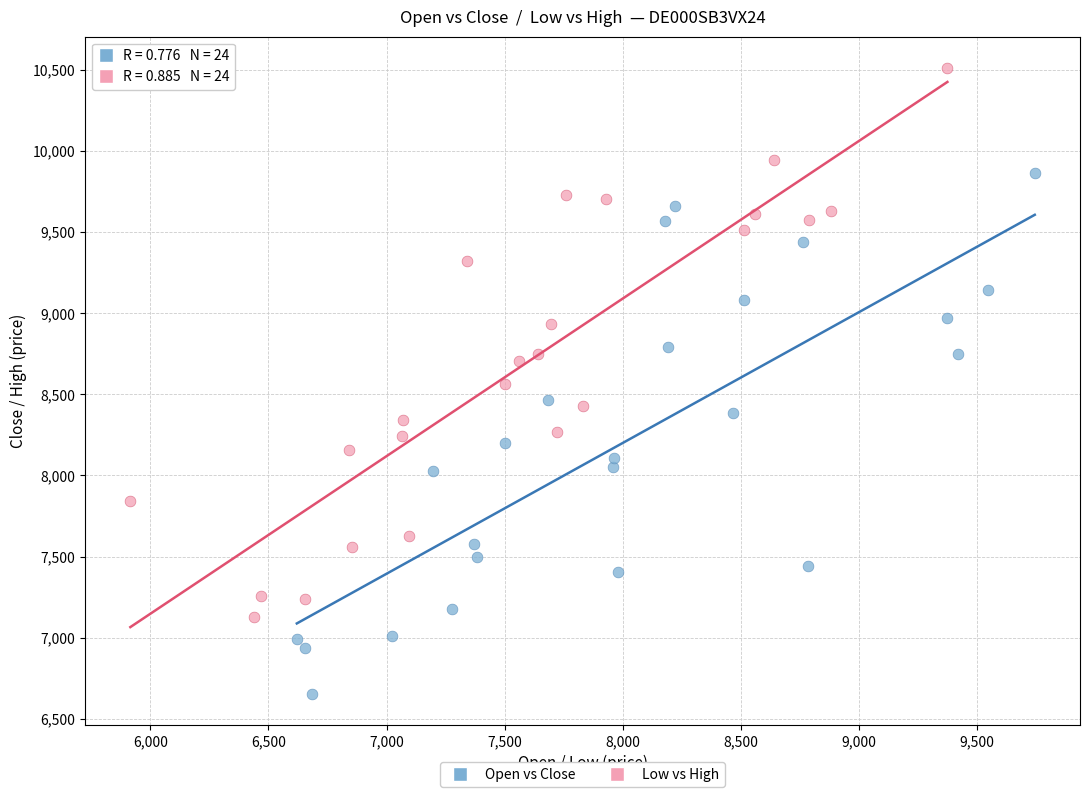

Which series contains the lowest Y value?

Open vs Close